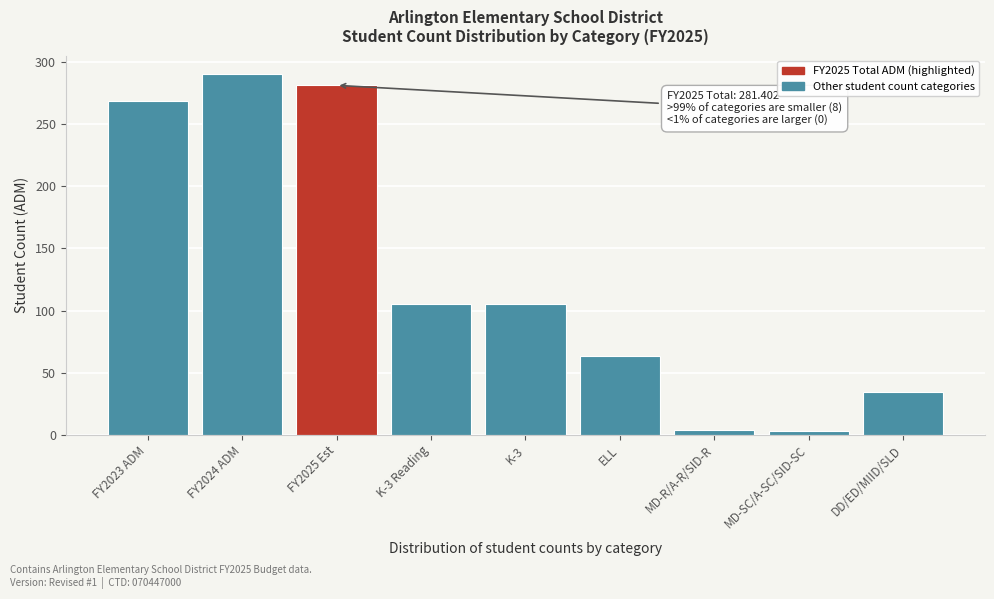

What is the change in value from FY2024 ADM to K-3?

-185.3